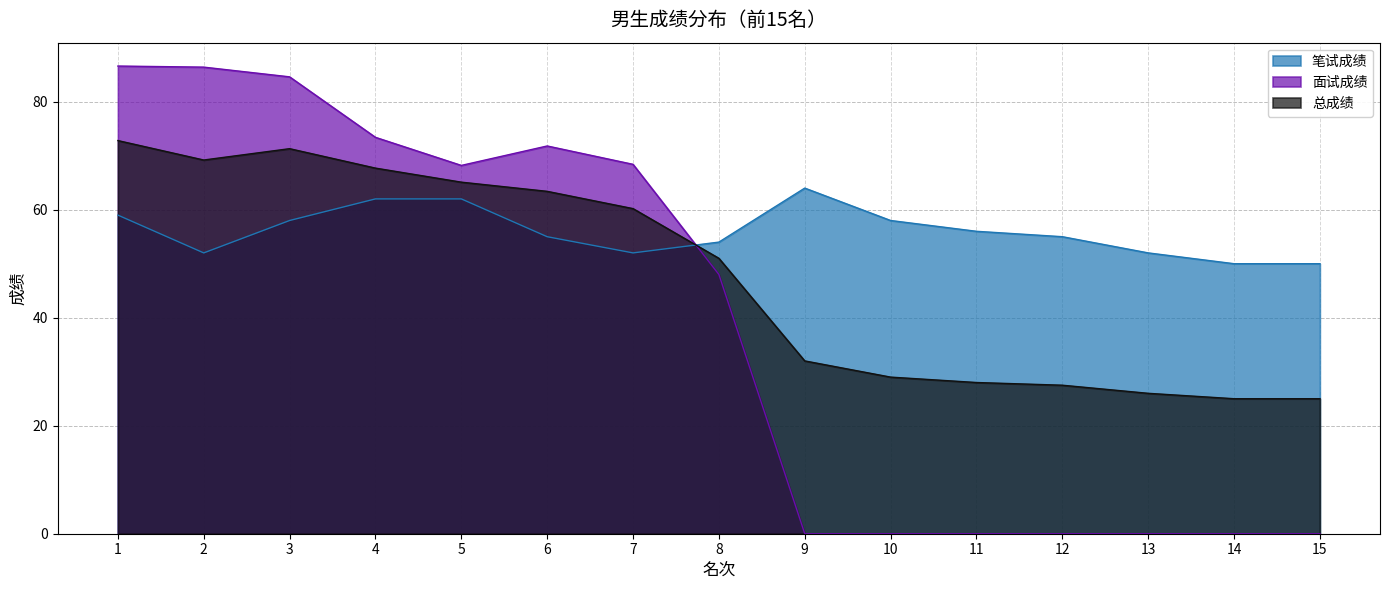

Rank the series by their average value, from lowest to highest.

面试成绩, 总成绩, 笔试成绩